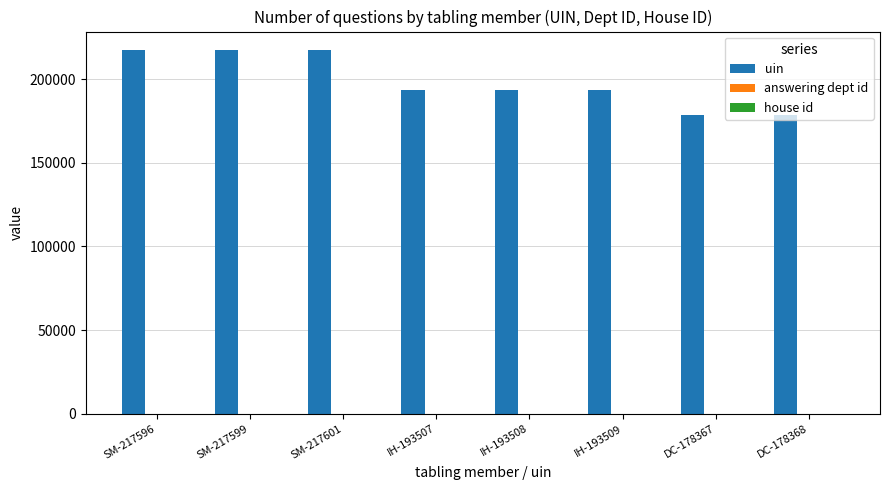

Which series has the largest total across all categories?

uin